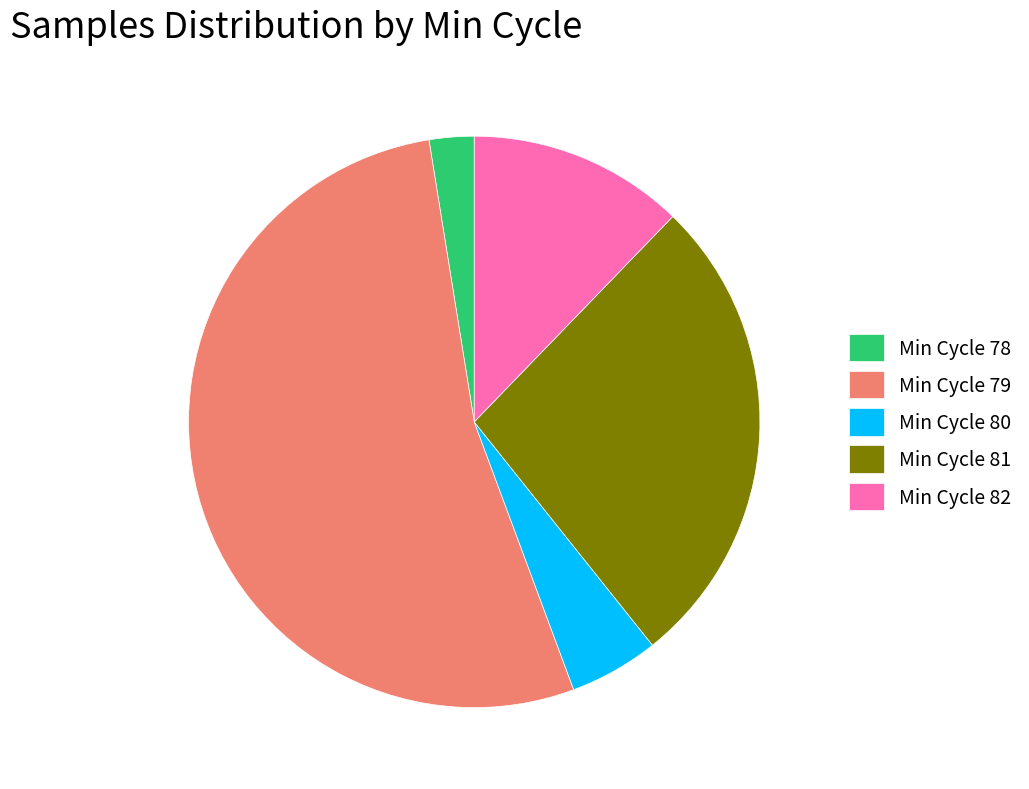

Rank the categories by value from highest to lowest.

Min Cycle 79, Min Cycle 81, Min Cycle 82, Min Cycle 80, Min Cycle 78